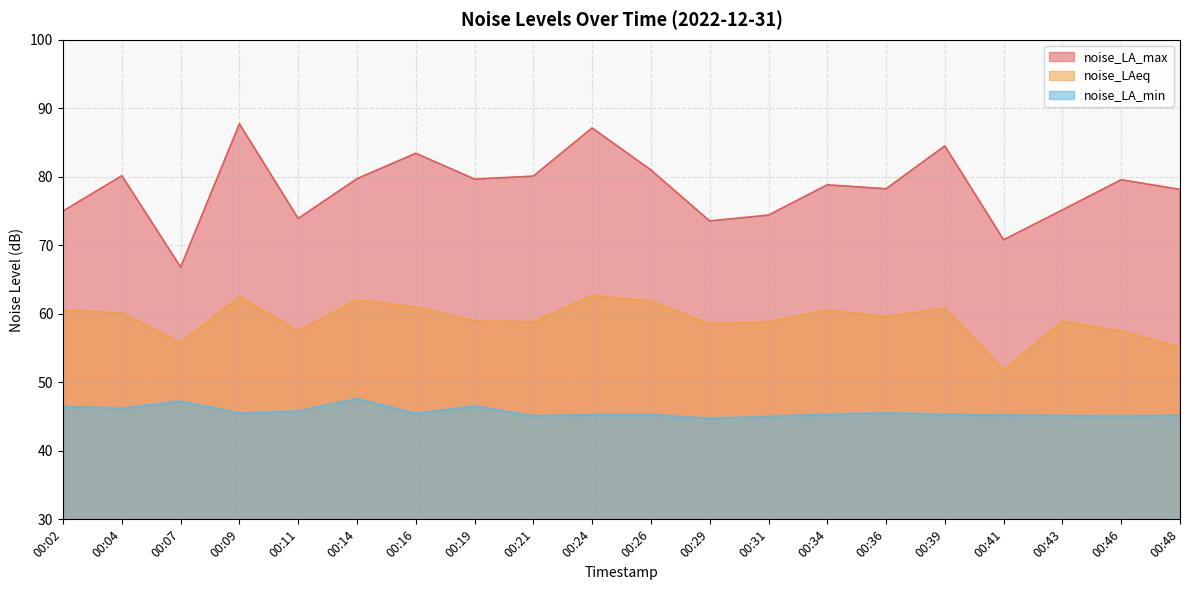

What is the value of the noise_LAeq point at the 15th from the left?

59.6